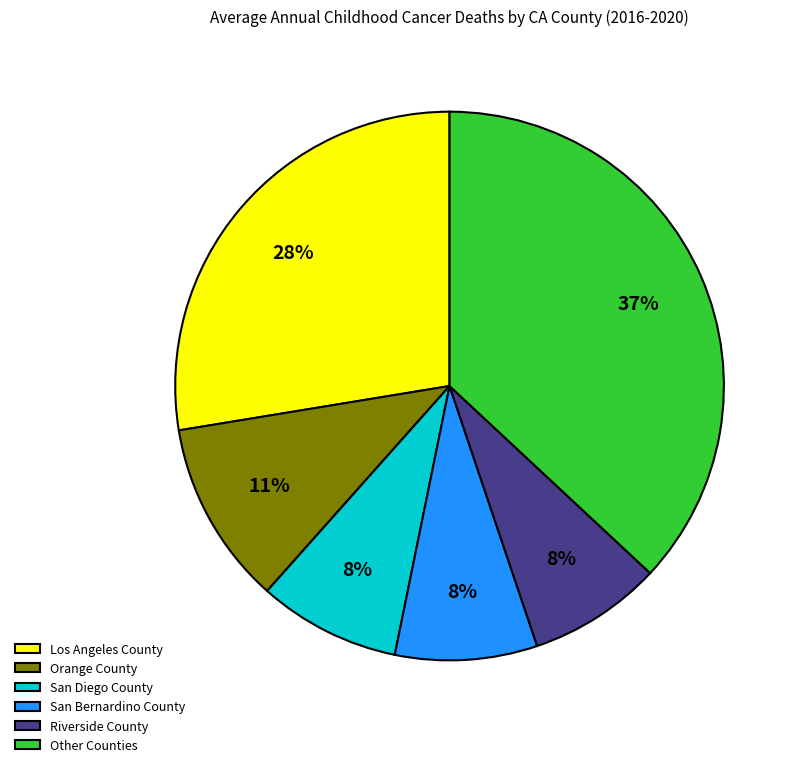

To the nearest percent, what is the difference between the largest and smallest slice percentages?

29%